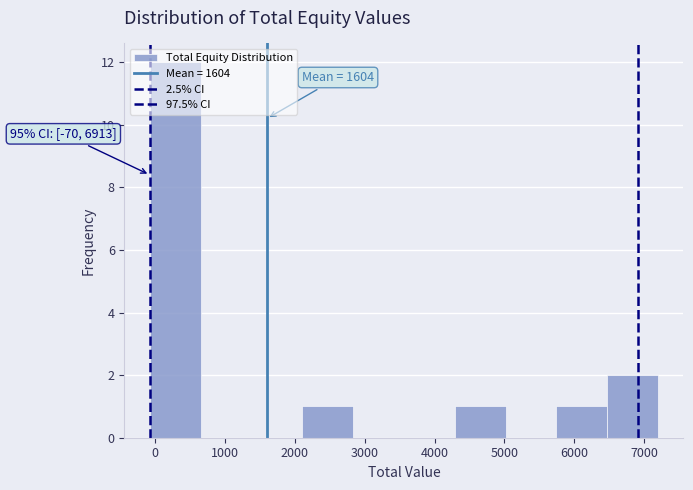

Which range on the x-axis has the tallest bar?

-100 to 700